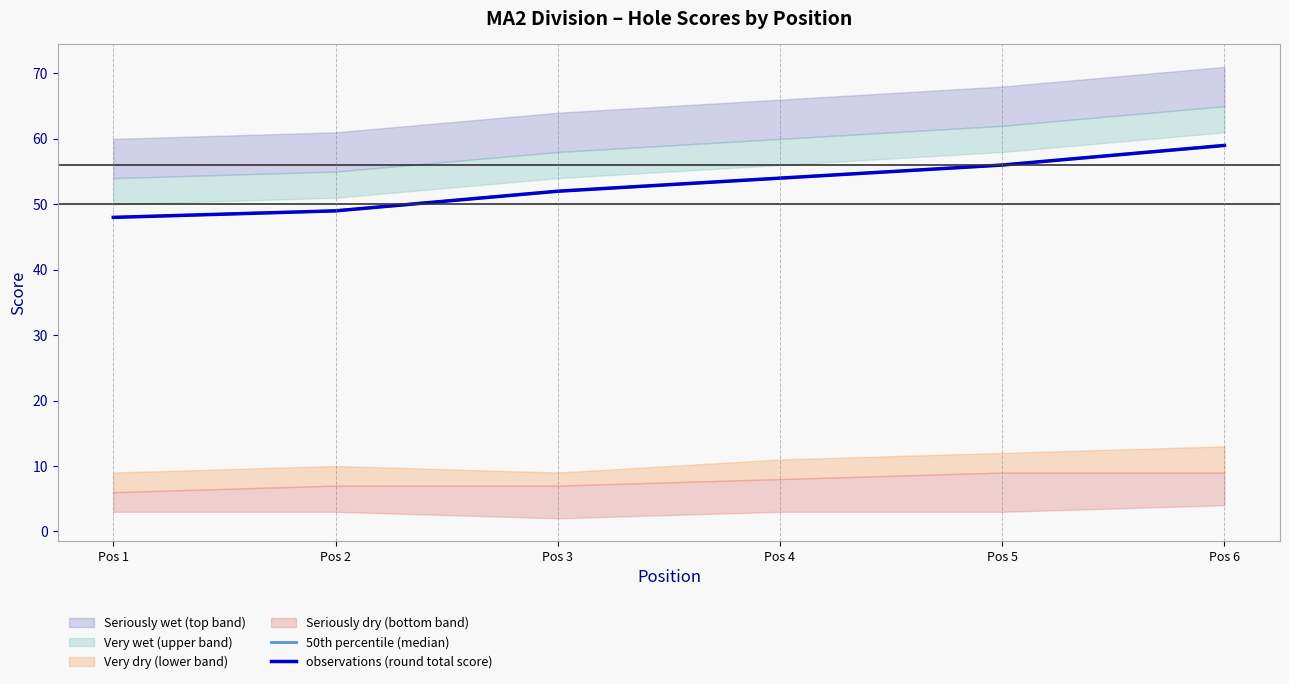

At which label does 50th percentile (median) reach its minimum?

Pos 1